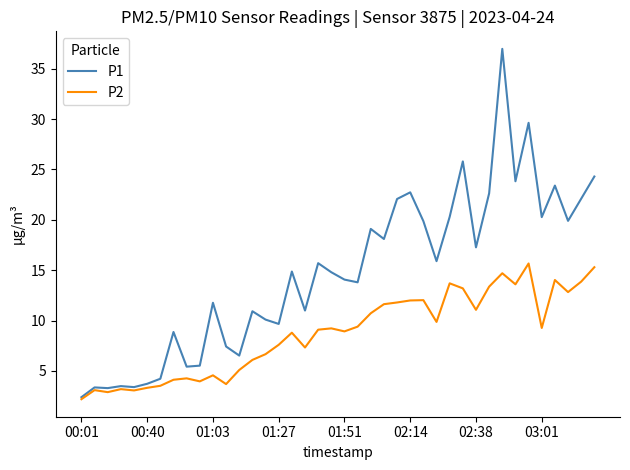

Which series has the largest range (max minus min)?

P1